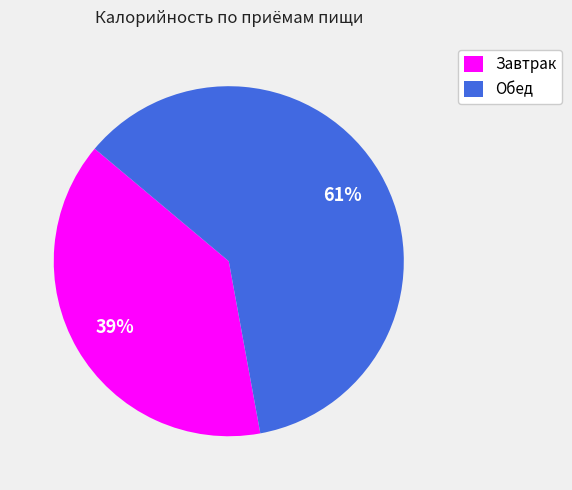

Is Обед the majority of the pie?

Yes